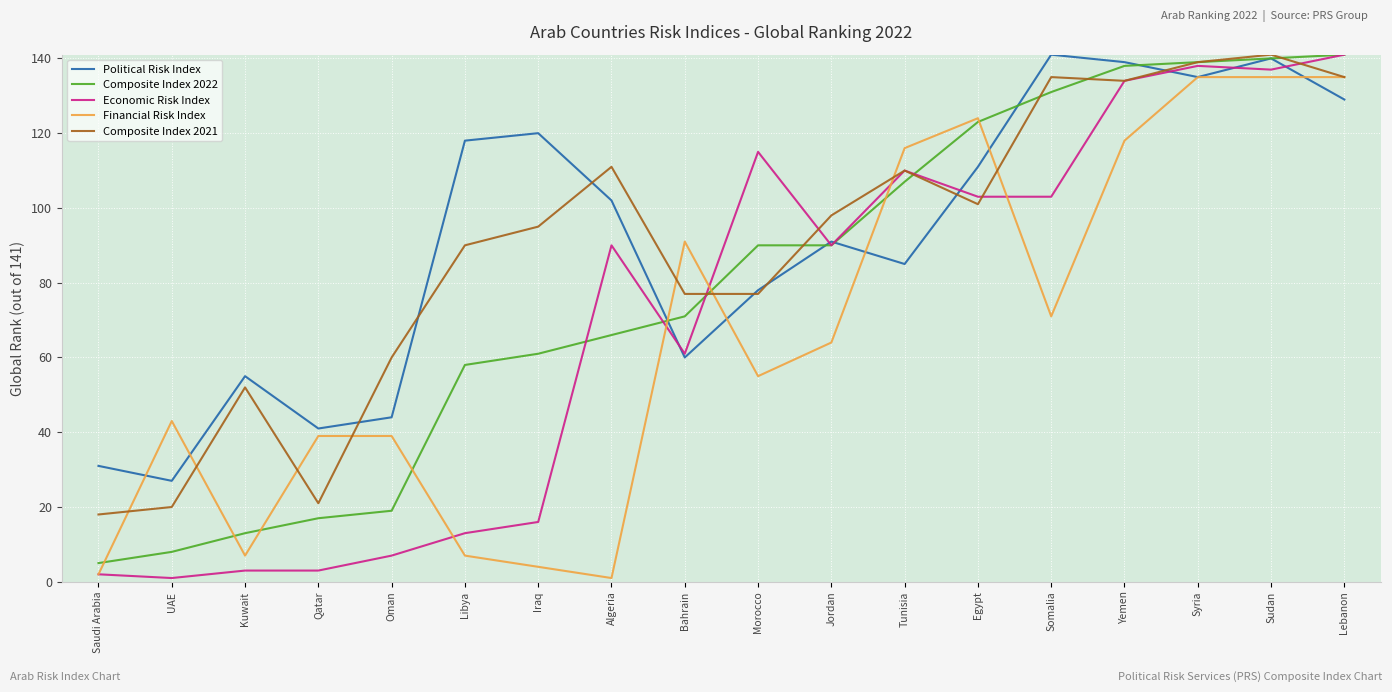

Which series has the largest total across all categories?

Political Risk Index